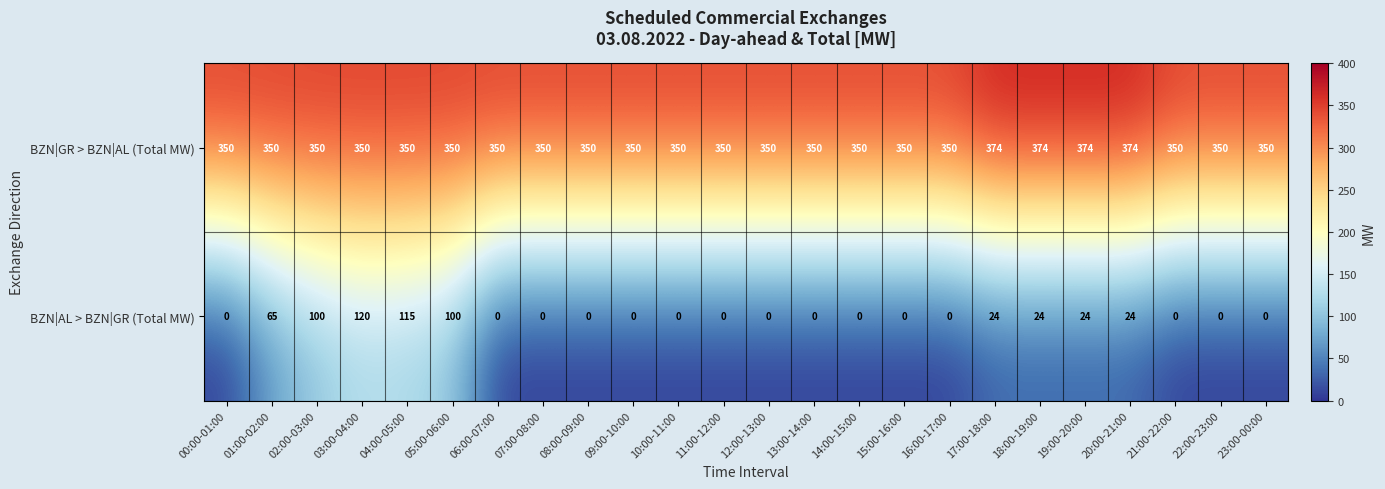

Between 05:00-06:00 and 22:00-23:00, which series saw the biggest shift?

BZN|AL > BZN|GR (Total MW)